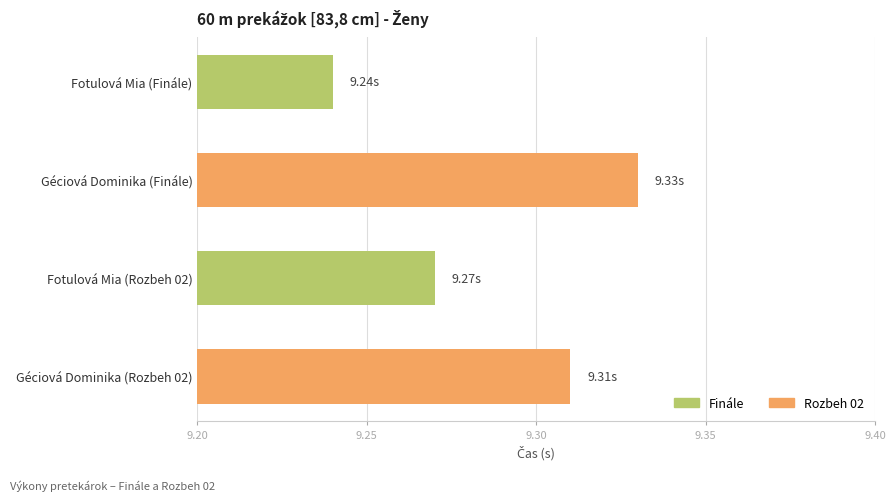

At which category does the chart reach its minimum across all series?

Fotulová Mia (Finále)